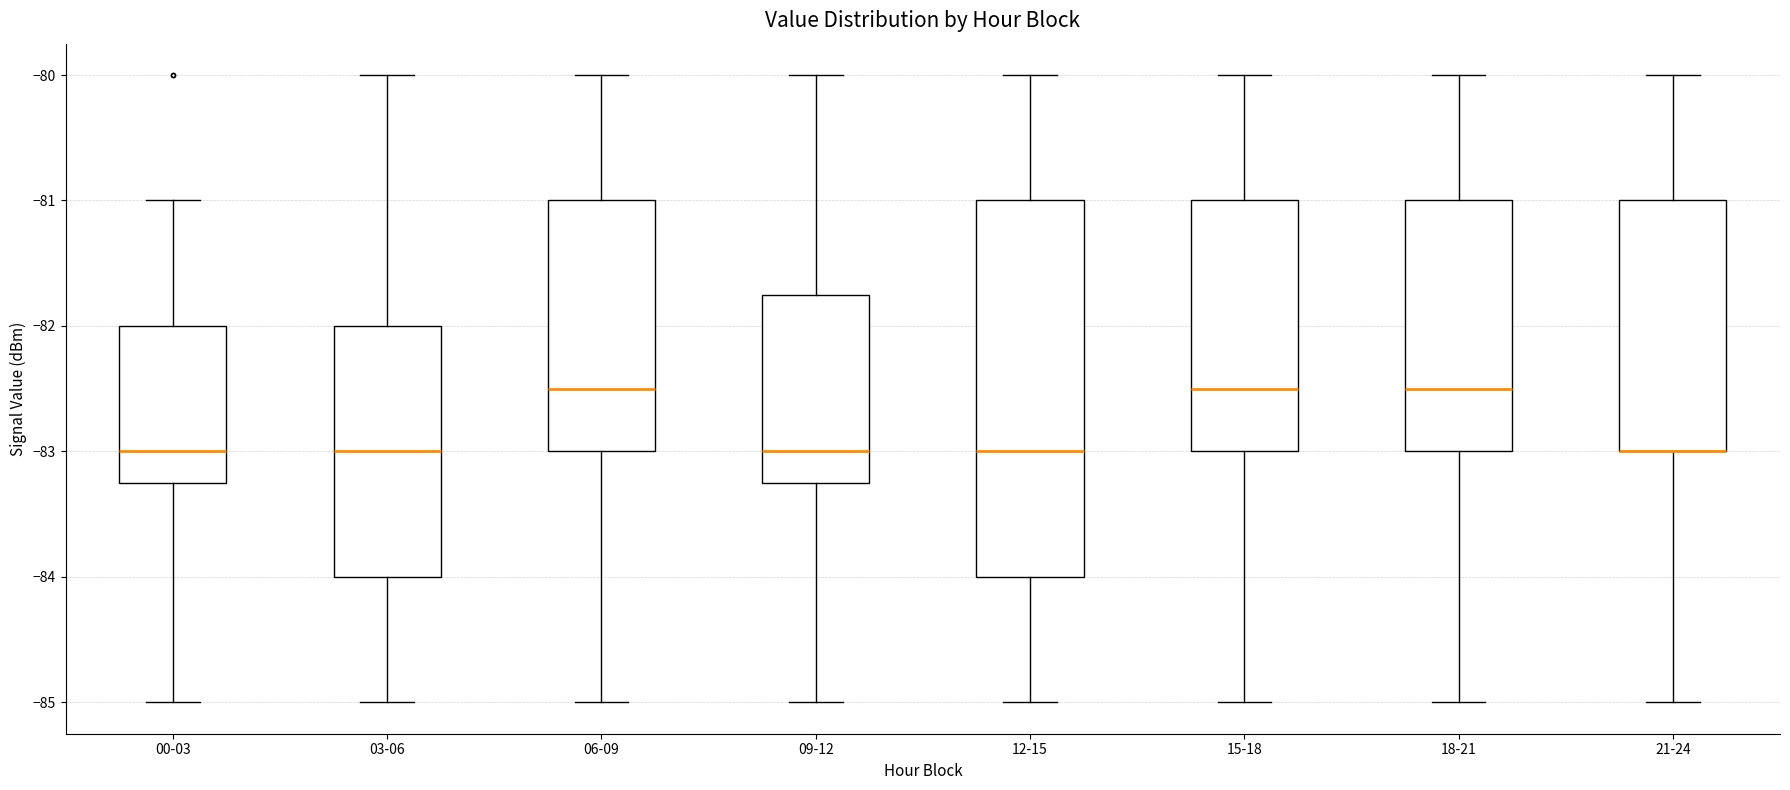

Where is the lower edge of the box for 15-18 on the y-axis? The values are not printed on the chart, so give them approximately, as read against the axis.

-83.0